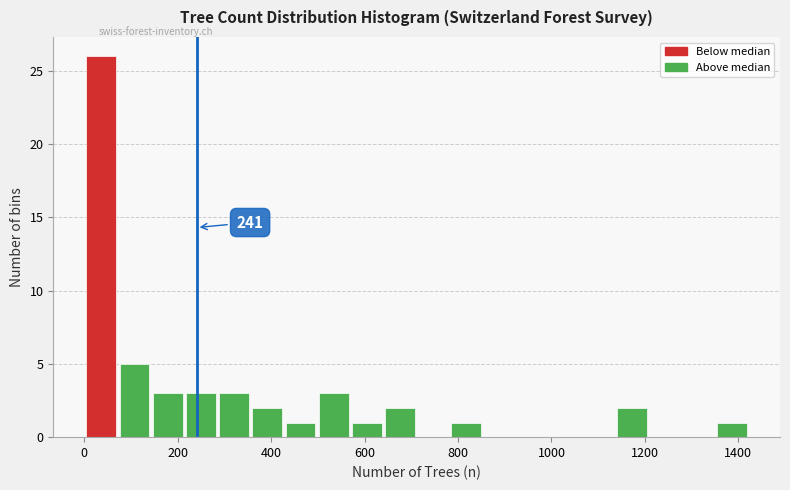

Read against the x-axis, roughly where is the centre of the tallest bar?

40